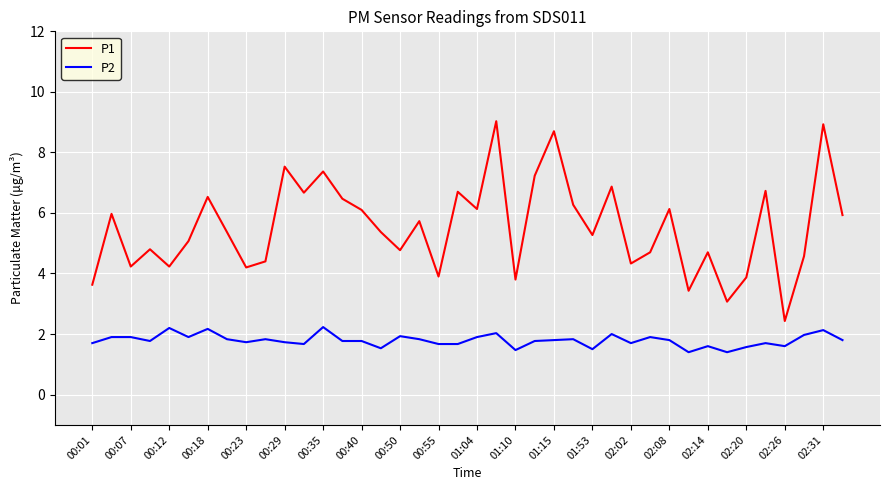

True or false: P2 and P1 intersect in this chart.

False